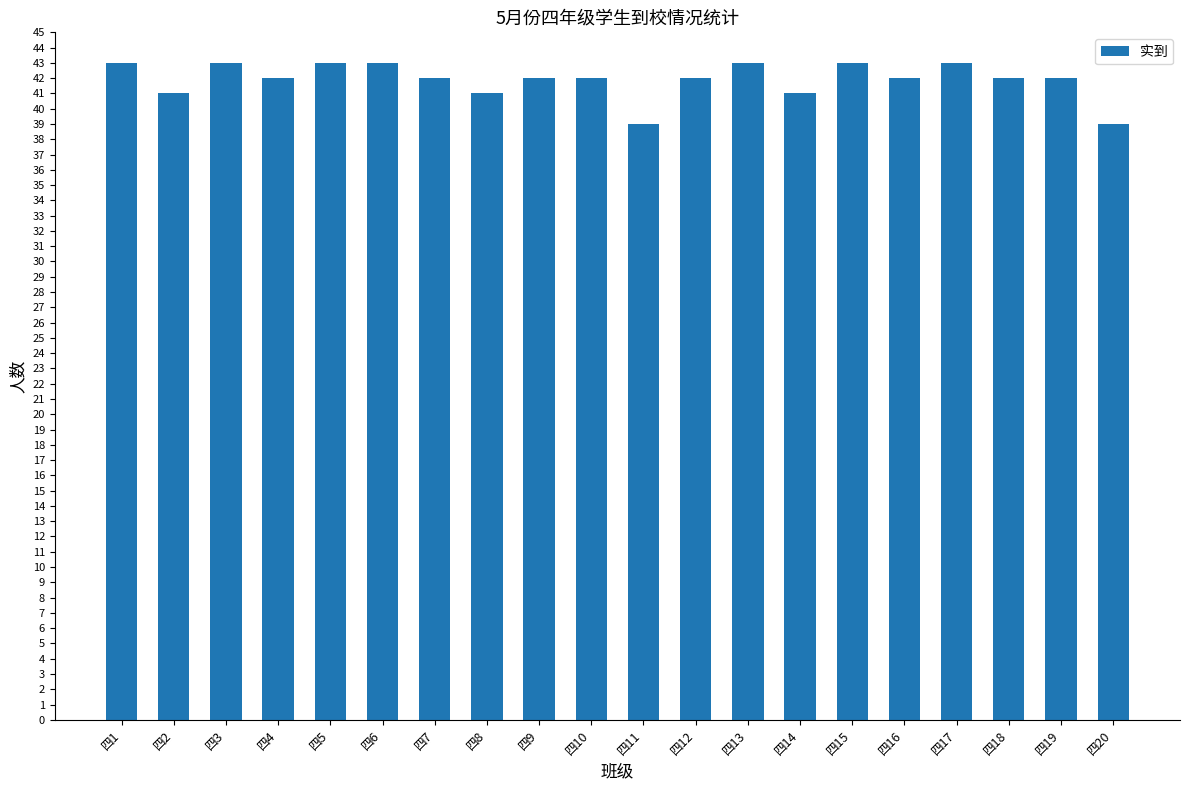

What is the sum of the values at 四4 and 四3?

85